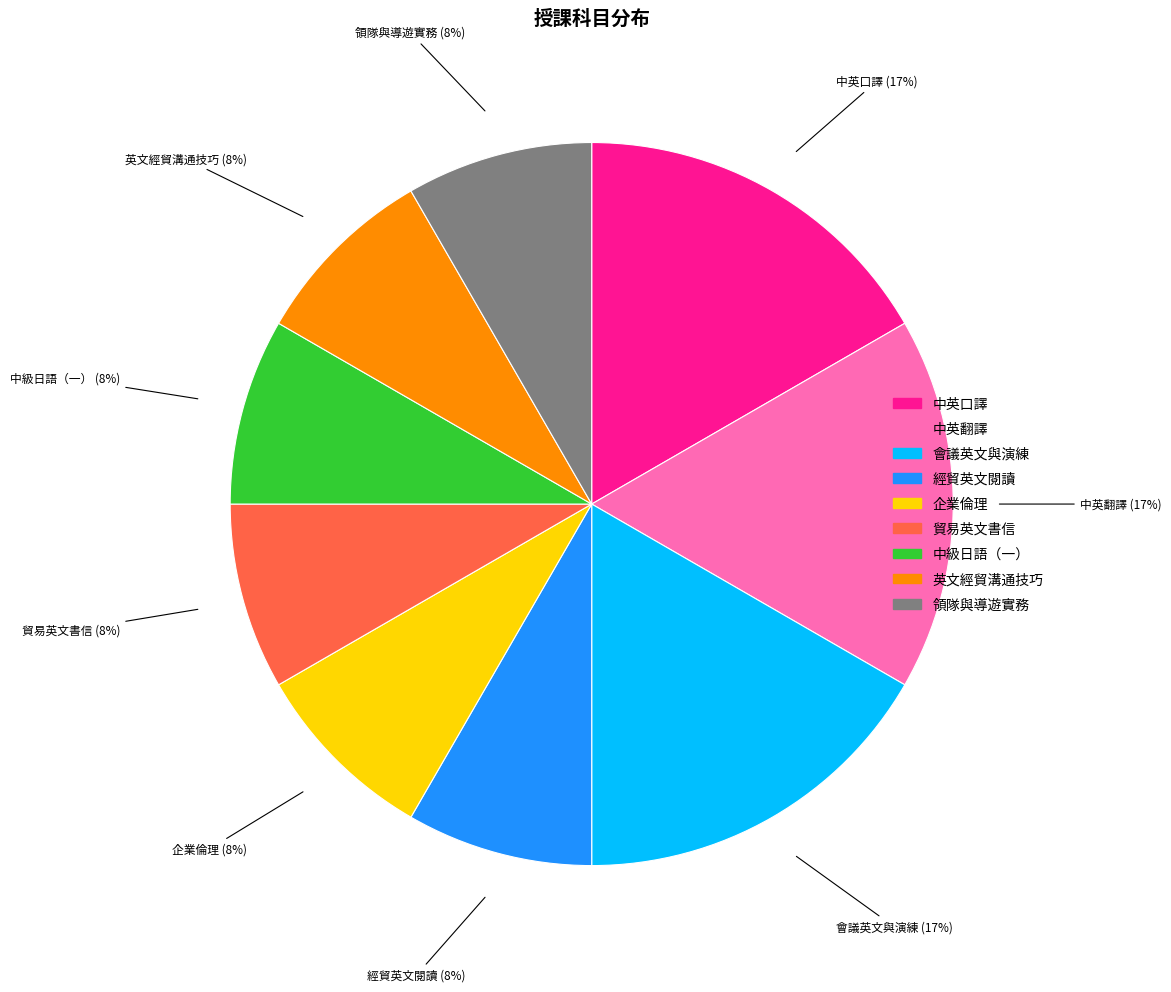

Is it true that 領隊與導遊實務 is 1% of the pie?

False